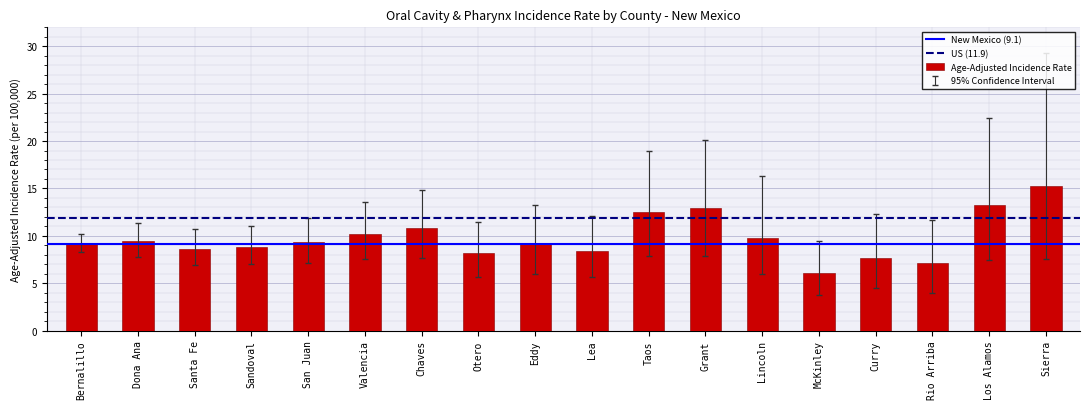

What is the average value?

9.8